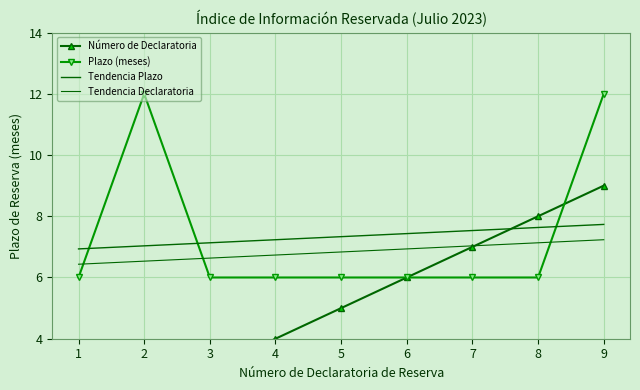

Which has a higher value, 4 or 9?

9